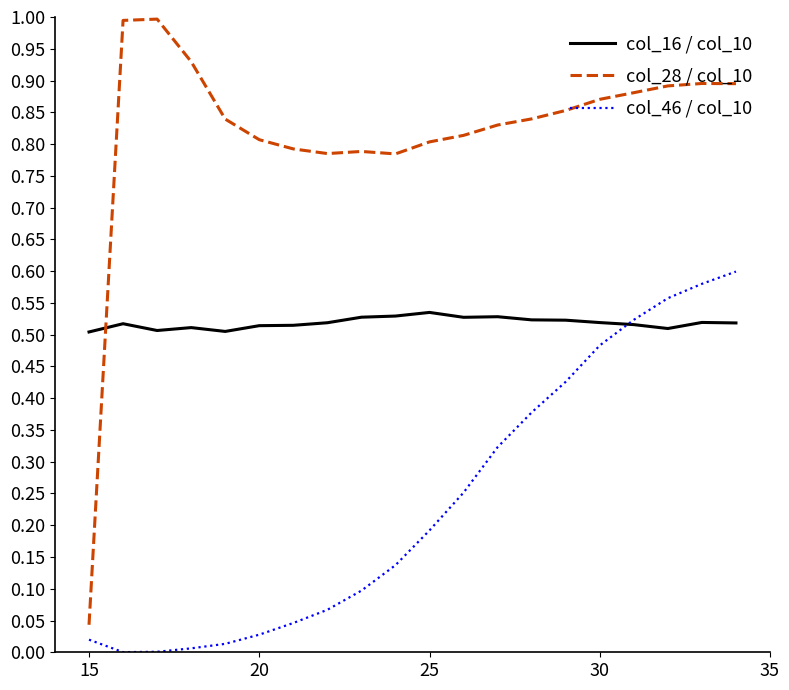

Which series has the largest total across all categories?

col_28 / col_10